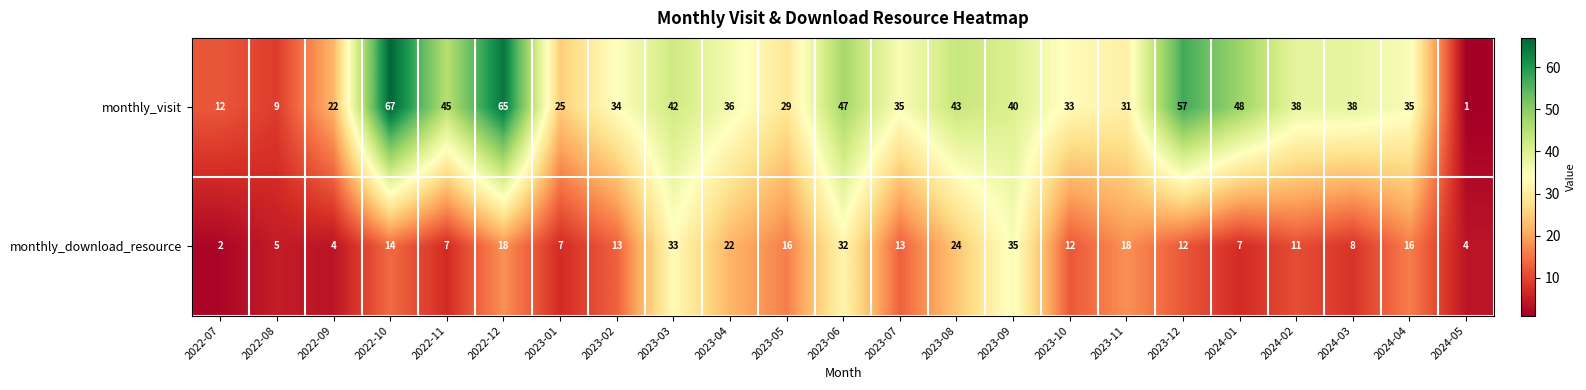

Between 2023-01 and 2023-10, which series saw the biggest shift?

monthly_visit